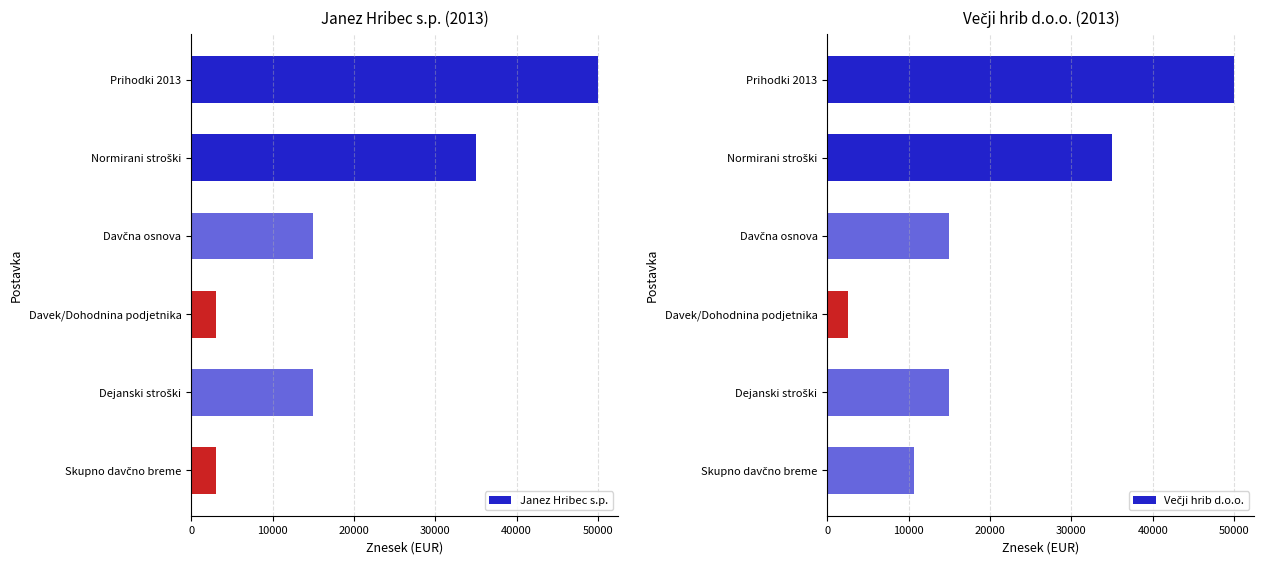

What is the difference between the maximum and minimum values in the Janez Hribec s.p. series?

47000